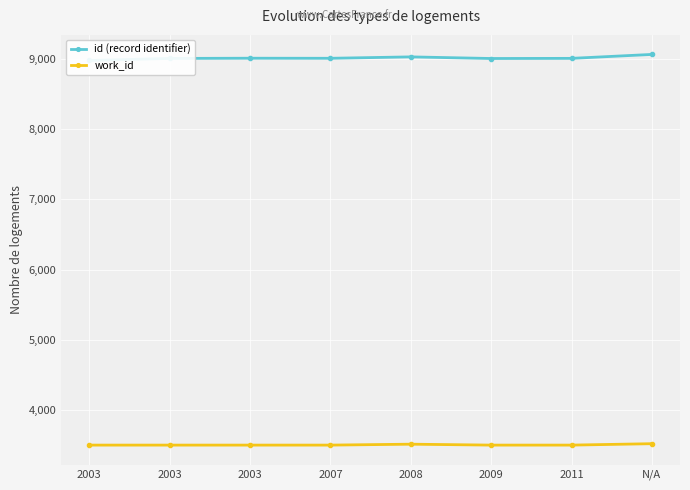

What is the sum of the work_id values at 2003 and 2003?

7012